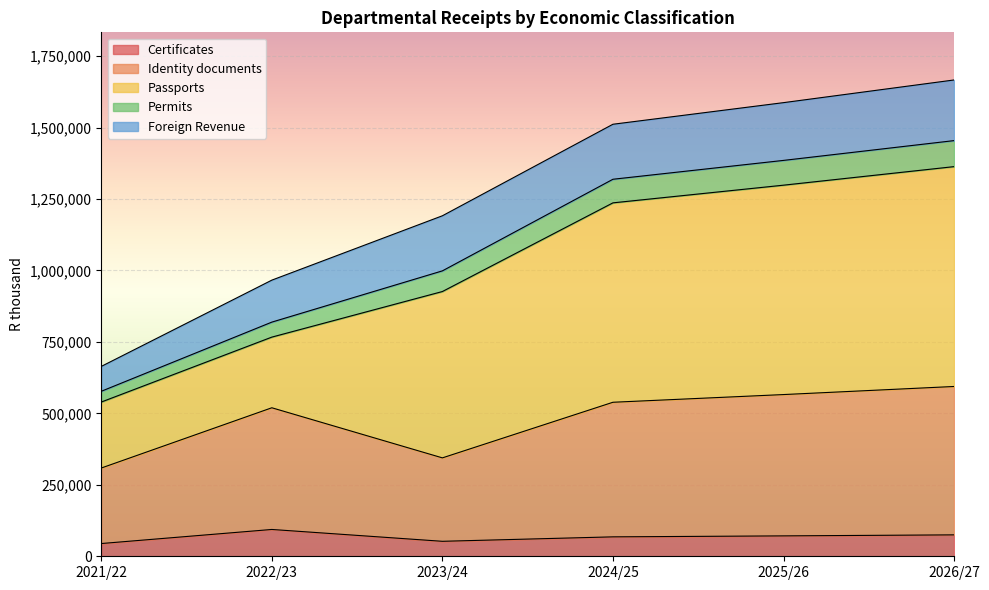

The value of Identity documents at 2024/25 is 538810.0. True or false?

True